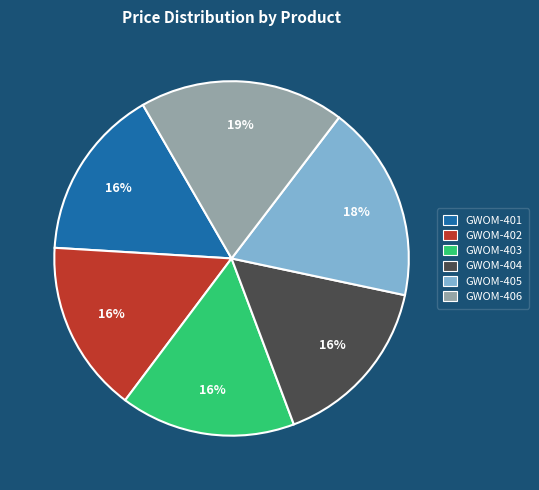

Does GWOM-405 represent more than half of the total?

No